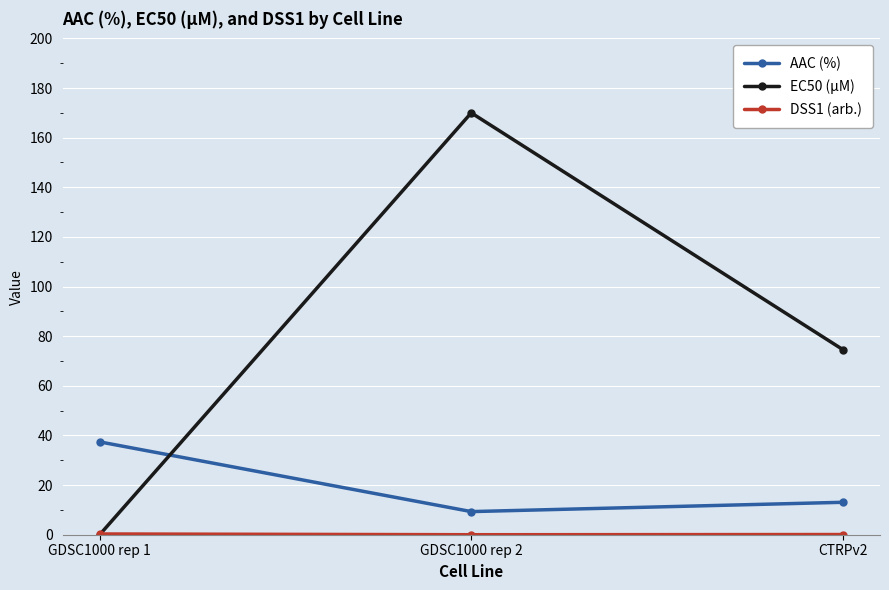

What is the maximum value shown in the chart?

170.0